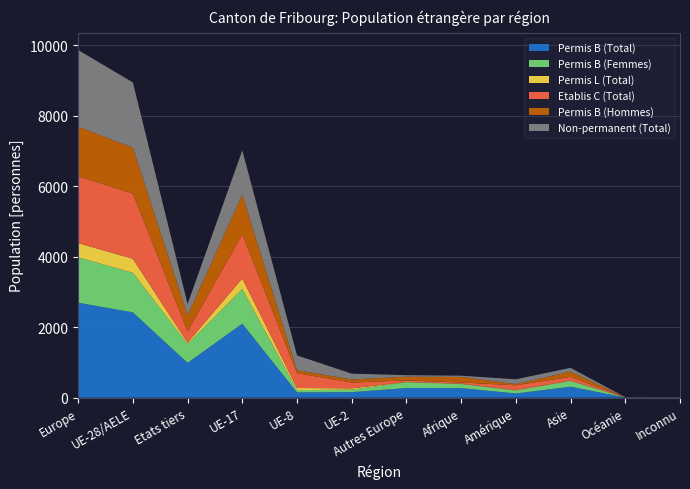

Reading left to right, extract all data points from this chart.

Permis B (Total): Europe=2694	UE-28/AELE=2421	Etats tiers=987	UE-17=2100	UE-8=149	UE-2=157	Autres Europe=273	Afrique=272	Amérique=119	Asie=312	Océanie=5	Inconnu=6
Permis B (Femmes): Europe=1289	UE-28/AELE=1122	Etats tiers=535	UE-17=983	UE-8=66	UE-2=71	Autres Europe=167	Afrique=116	Amérique=85	Asie=163	Océanie=1	Inconnu=3
Permis L (Total): Europe=405	UE-28/AELE=398	Etats tiers=38	UE-17=301	UE-8=59	UE-2=38	Autres Europe=7	Afrique=8	Amérique=12	Asie=11	Océanie=0	Inconnu=0
Etablis C (Total): Europe=1896	UE-28/AELE=1853	Etats tiers=324	UE-17=1258	UE-8=421	UE-2=165	Autres Europe=43	Afrique=36	Amérique=136	Asie=106	Océanie=3	Inconnu=0
Permis B (Hommes): Europe=1405	UE-28/AELE=1299	Etats tiers=452	UE-17=1117	UE-8=83	UE-2=86	Autres Europe=106	Afrique=156	Amérique=34	Asie=149	Océanie=4	Inconnu=3
Non-permanent (Total): Europe=2177	UE-28/AELE=1853	Etats tiers=324	UE-17=1258	UE-8=421	UE-2=165	Autres Europe=43	Afrique=36	Amérique=136	Asie=106	Océanie=3	Inconnu=0